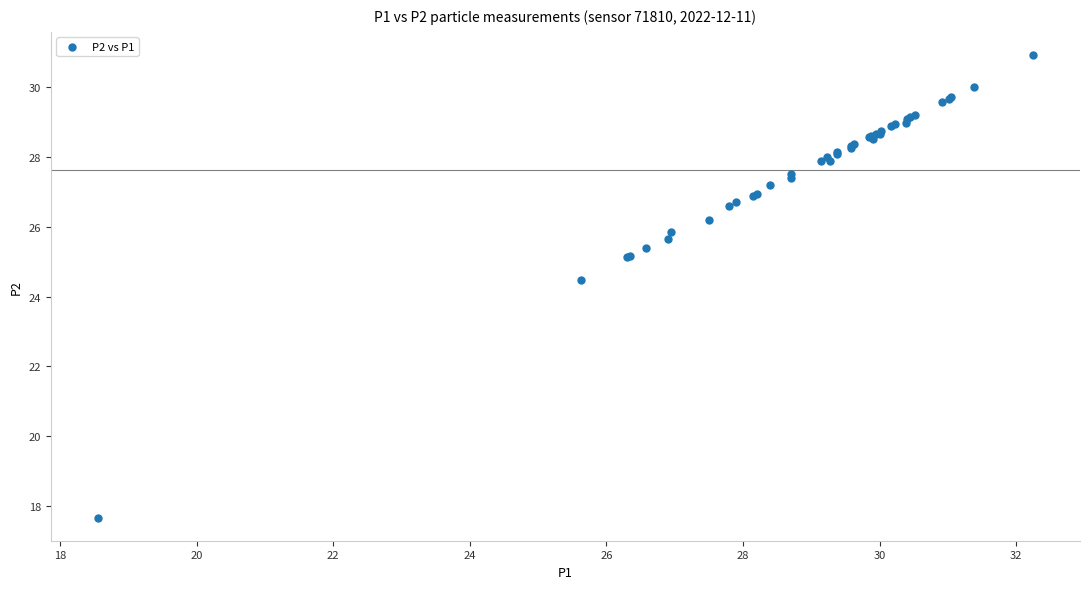

What Y value in the scatter plot is closest to 24?

24.5